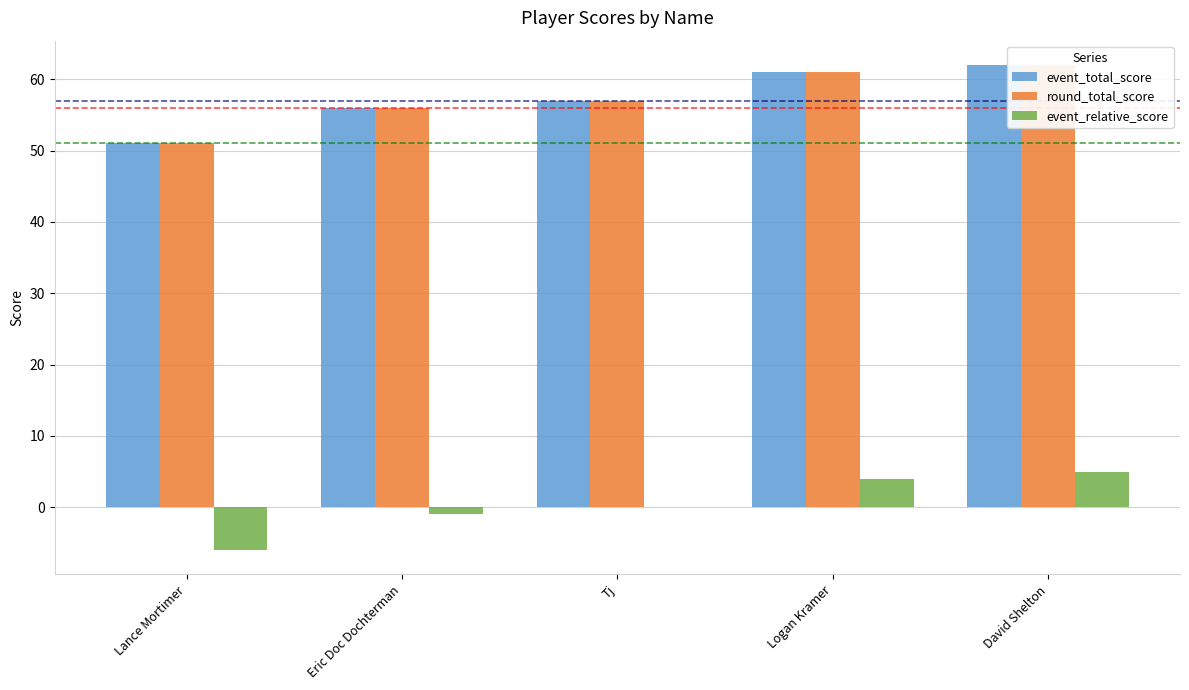

Reading left to right, what are all the values shown in this chart?

event_total_score: 51	56	57	61	62
round_total_score: 51	56	57	61	62
event_relative_score: -6	-1	0	4	5